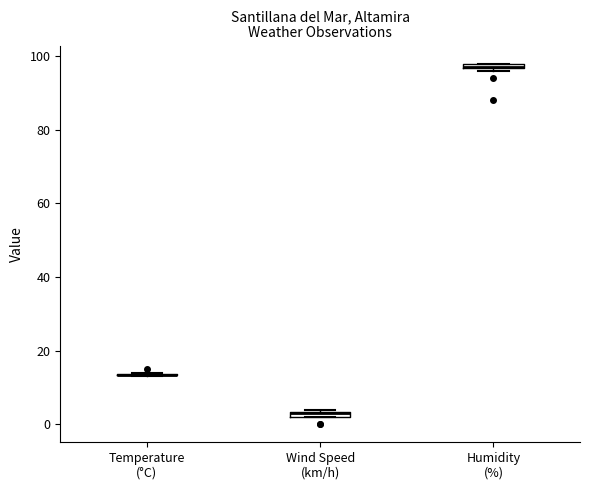

Where is the upper edge of the box for Wind Speed (km/h) on the y-axis? The values are not printed on the chart, so give them approximately, as read against the axis.

4